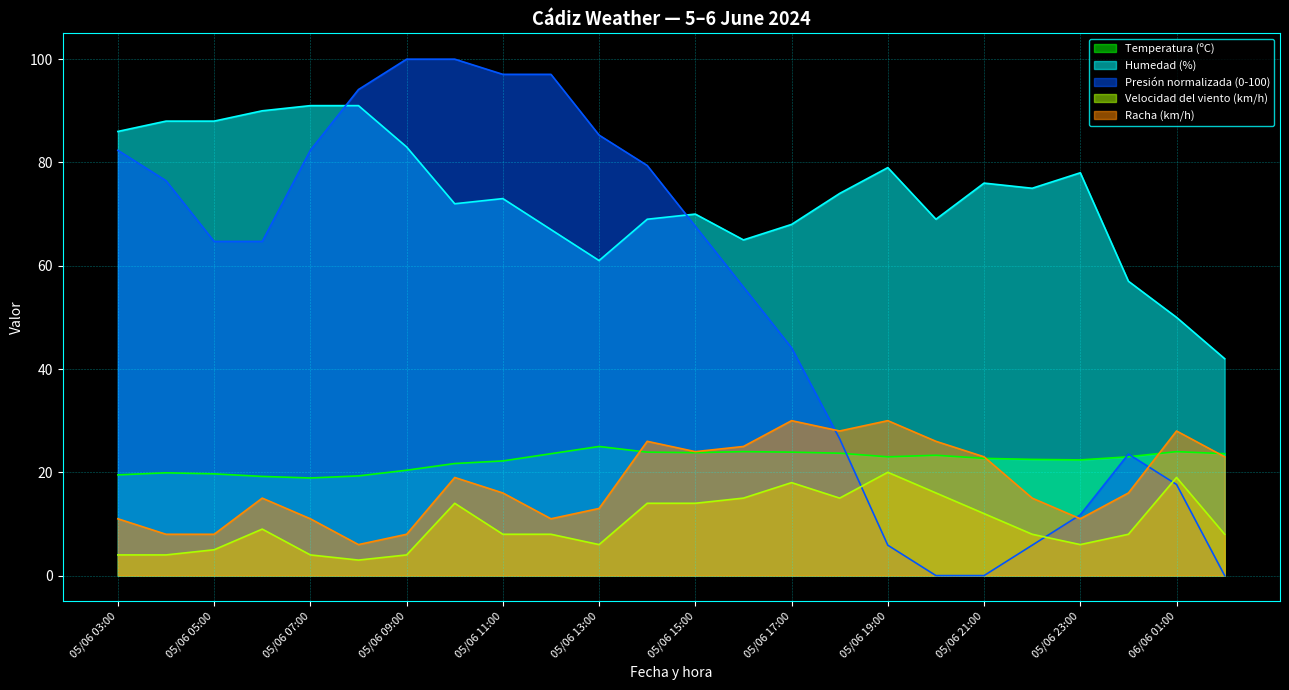

Which category has the highest value in the Velocidad del viento (km/h) series?

05/06 19:00